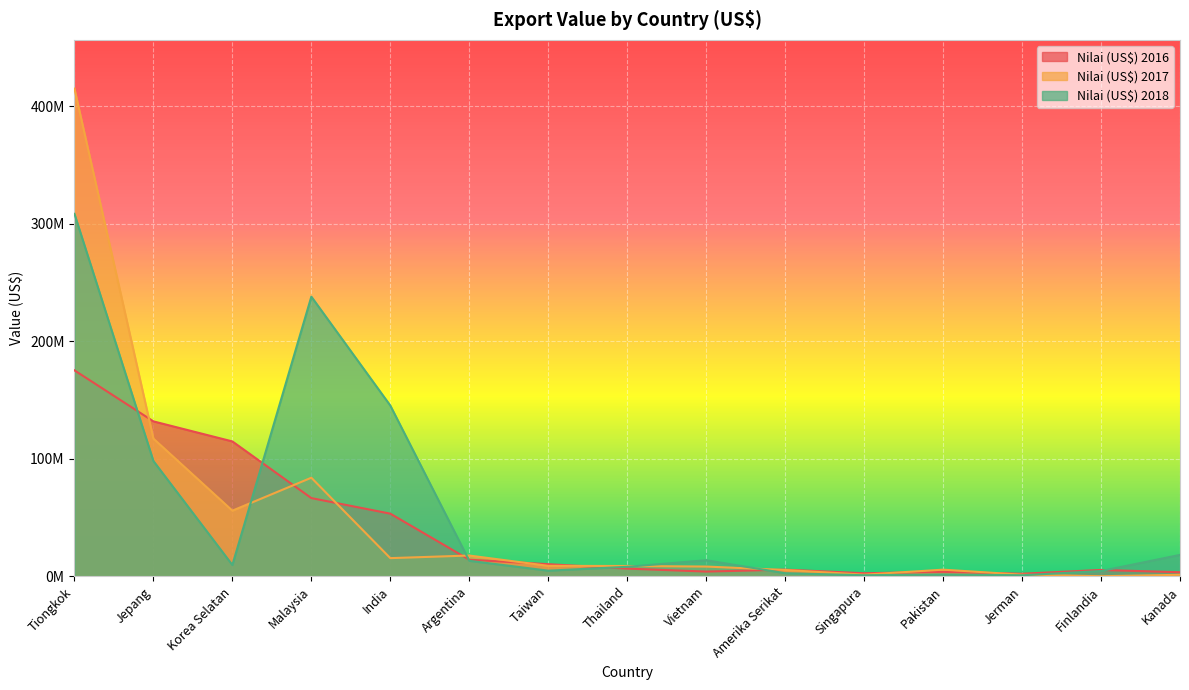

Which label corresponds to the largest value in the chart?

Tiongkok